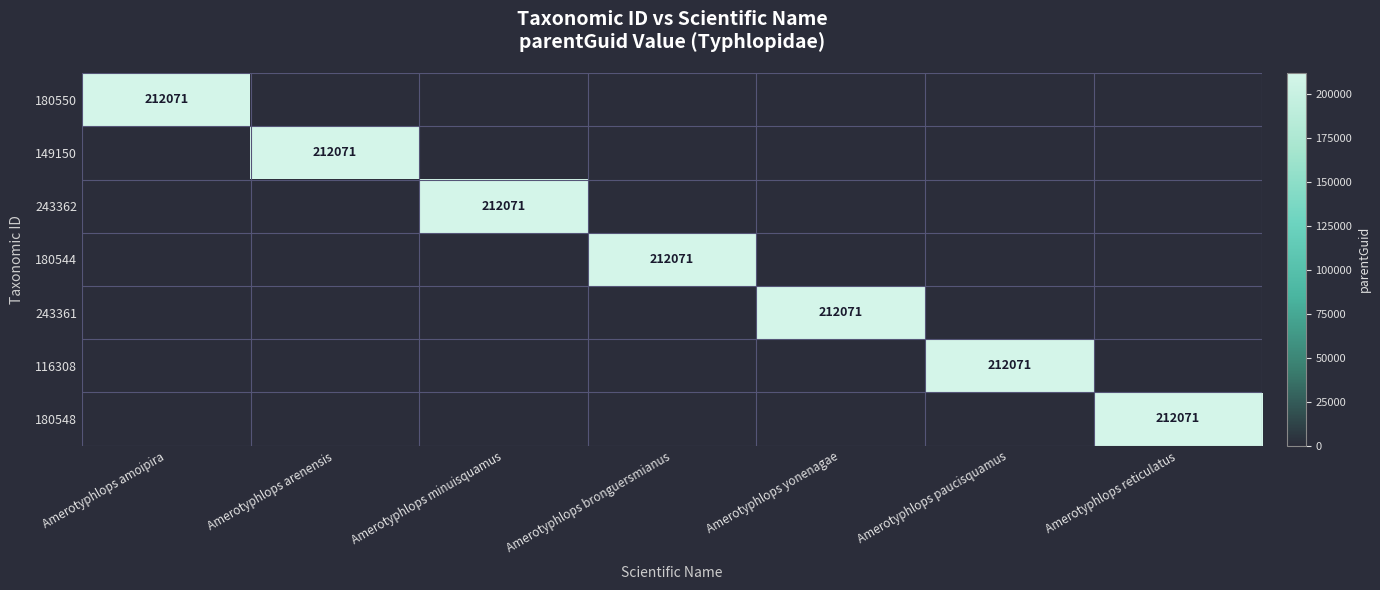

What is the total value across all series at Amerotyphlops arenensis?

212071